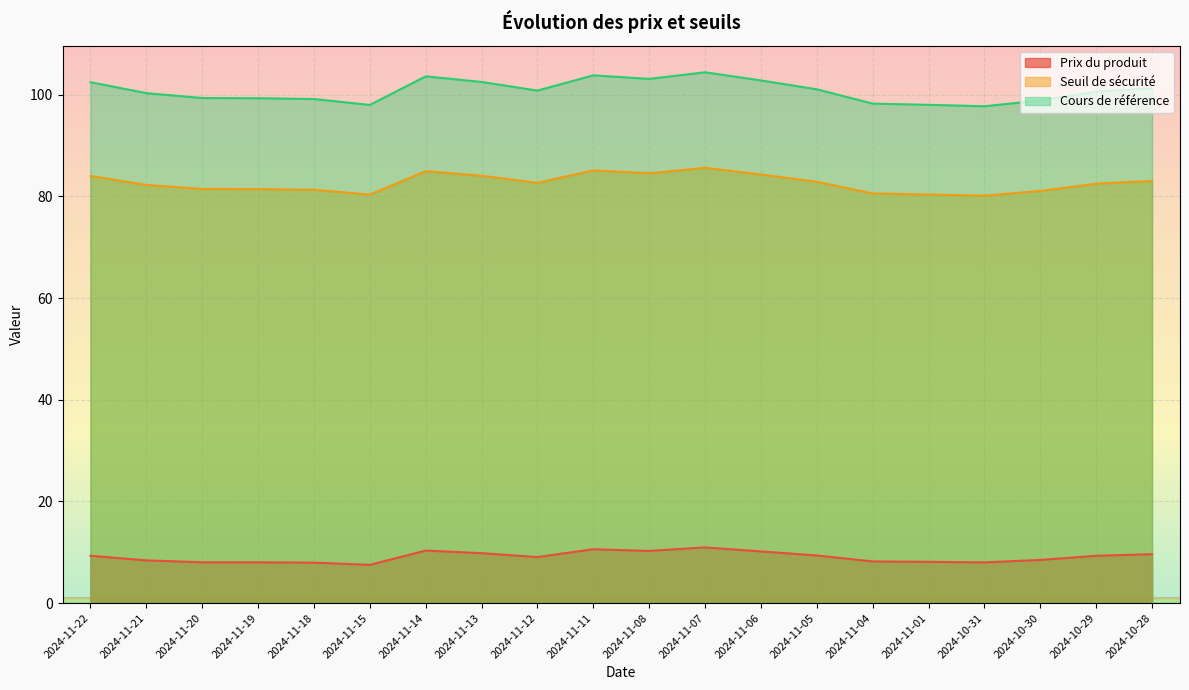

Reading left to right, transcribe all the data shown in this chart.

Prix du produit: 2024-11-22=9.3	2024-11-21=8.4	2024-11-20=8.0	2024-11-19=8.0	2024-11-18=8.0	2024-11-15=7.5	2024-11-14=10.3	2024-11-13=9.8	2024-11-12=9.1	2024-11-11=10.6	2024-11-08=10.3	2024-11-07=10.9	2024-11-06=10.2	2024-11-05=9.4	2024-11-04=8.2	2024-11-01=8.1	2024-10-31=8.0	2024-10-30=8.5	2024-10-29=9.3	2024-10-28=9.6
Seuil de sécurité: 2024-11-22=84.0	2024-11-21=82.2	2024-11-20=81.5	2024-11-19=81.4	2024-11-18=81.3	2024-11-15=80.3	2024-11-14=85.0	2024-11-13=84.0	2024-11-12=82.7	2024-11-11=85.1	2024-11-08=84.5	2024-11-07=85.6	2024-11-06=84.3	2024-11-05=82.9	2024-11-04=80.6	2024-11-01=80.4	2024-10-31=80.1	2024-10-30=81.1	2024-10-29=82.5	2024-10-28=83.0
Cours de référence: 2024-11-22=102.5	2024-11-21=100.3	2024-11-20=99.3	2024-11-19=99.3	2024-11-18=99.1	2024-11-15=98.0	2024-11-14=103.6	2024-11-13=102.5	2024-11-12=100.8	2024-11-11=103.8	2024-11-08=103.1	2024-11-07=104.4	2024-11-06=102.8	2024-11-05=101.0	2024-11-04=98.2	2024-11-01=98.0	2024-10-31=97.7	2024-10-30=98.9	2024-10-29=100.6	2024-10-28=101.2